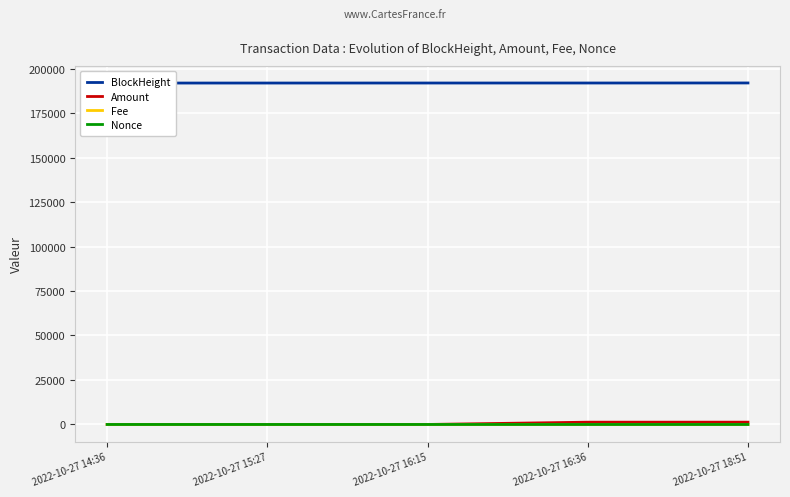

What is the difference between the Fee values at 2022-10-27 16:36 and 2022-10-27 18:51?

0.2